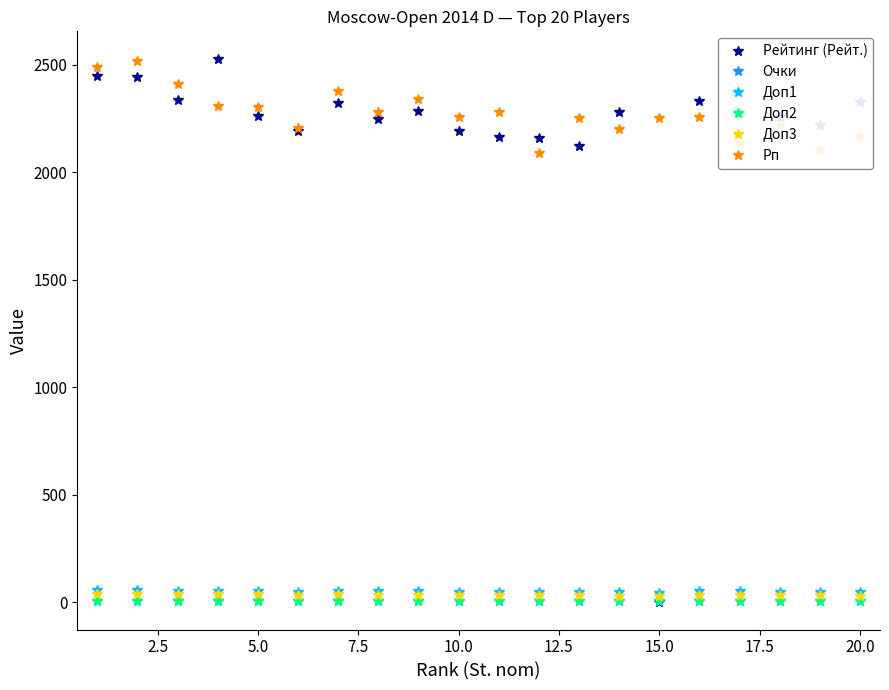

Does the chart display data point markers on the line(s)?

Yes